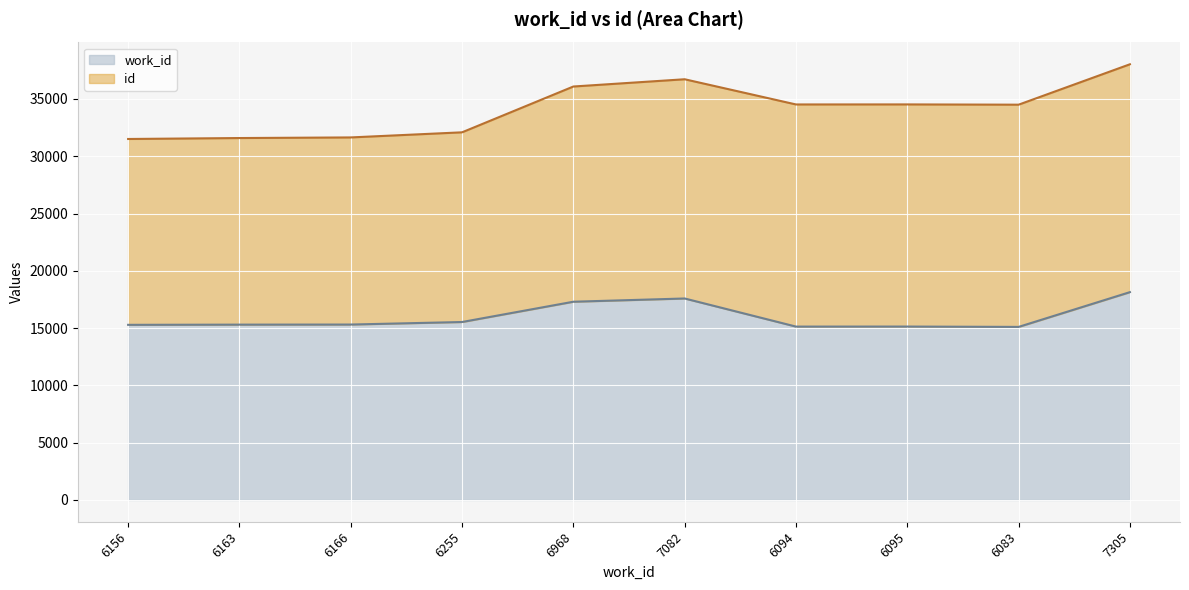

What is the total value across all series at 6083?

34502.7